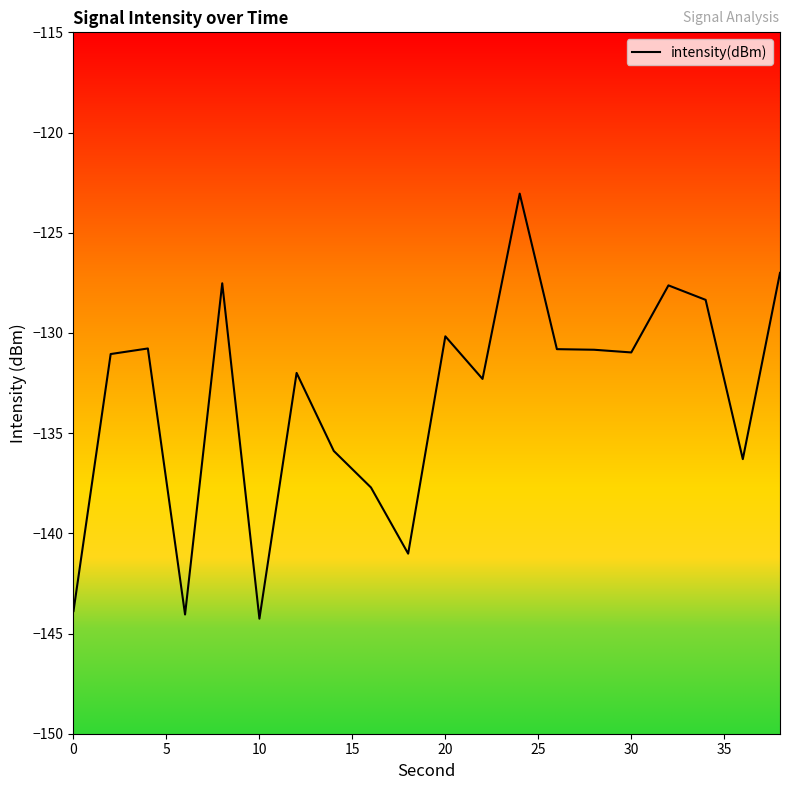

What is the smallest value displayed?

-144.3